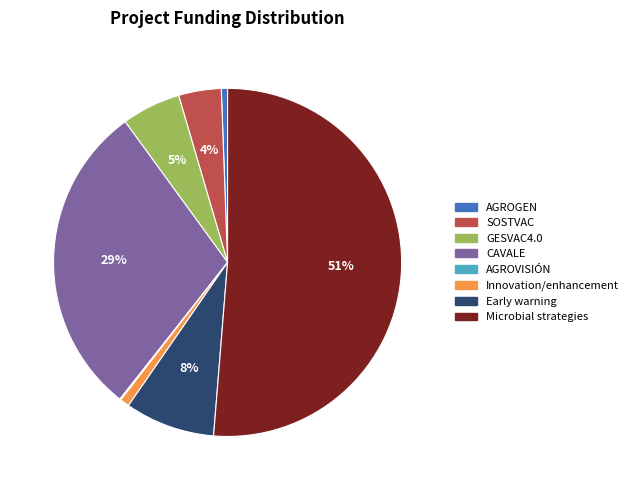

Is the sum of Early warning and CAVALE greater than half?

No